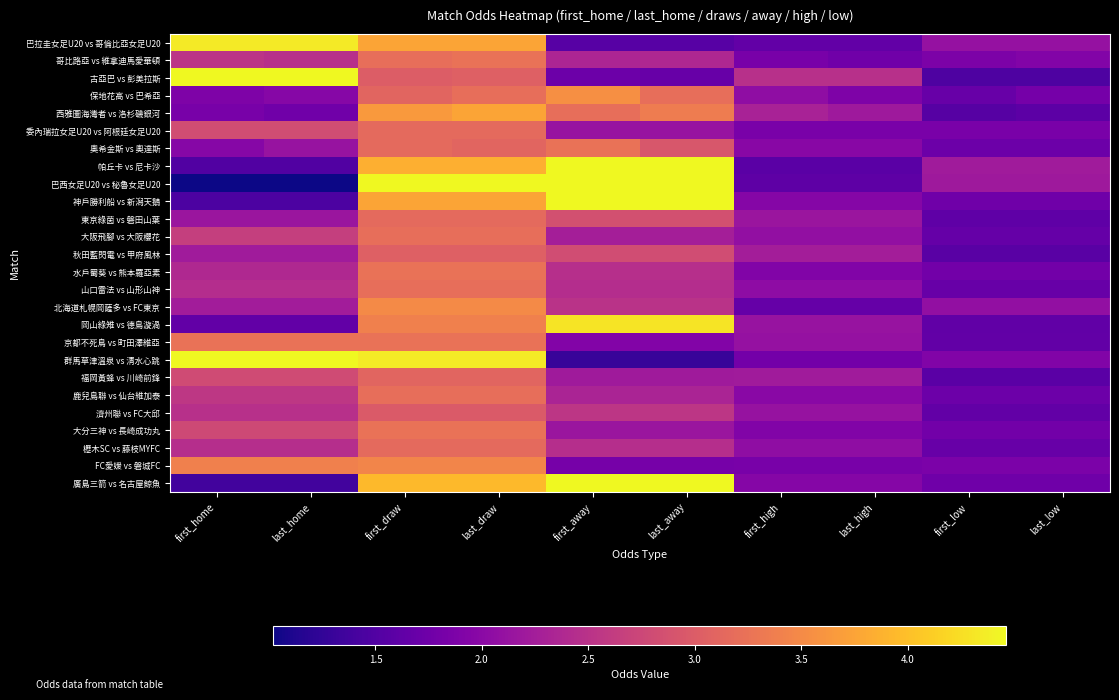

Reading left to right, transcribe all the data shown in this chart.

巴拉圭女足U20 vs 哥倫比亞女足U20: first_home=4.3	last_home=4.3	first_draw=3.8	last_draw=3.8	first_away=1.6	last_away=1.6	first_high=1.6	last_high=1.6	first_low=2.1	last_low=2.1
哥比路亞 vs 維拿迪馬愛華頓: first_home=2.5	last_home=2.5	first_draw=3.2	last_draw=3.2	first_away=2.4	last_away=2.4	first_high=1.8	last_high=1.8	first_low=1.9	last_low=1.9
古亞巴 vs 彭美拉斯: first_home=4.5	last_home=4.7	first_draw=3.0	last_draw=3.0	first_away=1.7	last_away=1.7	first_high=2.5	last_high=2.5	first_low=1.5	last_low=1.5
保地花高 vs 巴希亞: first_home=1.9	last_home=2.0	first_draw=3.1	last_draw=3.2	first_away=3.5	last_away=3.2	first_high=2.0	last_high=1.9	first_low=1.7	last_low=1.8
西雅圖海灣者 vs 洛杉磯銀河: first_home=1.8	last_home=1.8	first_draw=3.6	last_draw=3.8	first_away=3.2	last_away=3.4	first_high=2.3	last_high=2.2	first_low=1.5	last_low=1.6
委內瑞拉女足U20 vs 阿根廷女足U20: first_home=2.8	last_home=2.8	first_draw=3.1	last_draw=3.1	first_away=2.1	last_away=2.1	first_high=1.9	last_high=1.9	first_low=1.9	last_low=1.9
奧希金斯 vs 奧達斯: first_home=2.0	last_home=2.1	first_draw=3.1	last_draw=3.1	first_away=3.2	last_away=2.9	first_high=2.0	last_high=2.0	first_low=1.7	last_low=1.7
帕丘卡 vs 尼卡沙: first_home=1.5	last_home=1.5	first_draw=3.9	last_draw=3.9	first_away=4.8	last_away=4.8	first_high=1.6	last_high=1.6	first_low=2.2	last_low=2.2
巴西女足U20 vs 秘魯女足U20: first_home=1.0	last_home=1.0	first_draw=12.0	last_draw=12.0	first_away=40.0	last_away=40.0	first_high=1.6	last_high=1.6	first_low=2.2	last_low=2.2
神戶勝利船 vs 新潟天鵝: first_home=1.5	last_home=1.5	first_draw=3.8	last_draw=3.8	first_away=5.5	last_away=5.5	first_high=1.9	last_high=1.9	first_low=1.8	last_low=1.8
東京綠茵 vs 磐田山葉: first_home=2.1	last_home=2.1	first_draw=3.1	last_draw=3.1	first_away=2.9	last_away=2.9	first_high=2.1	last_high=2.1	first_low=1.6	last_low=1.6
大阪飛腳 vs 大阪櫻花: first_home=2.6	last_home=2.6	first_draw=3.2	last_draw=3.2	first_away=2.3	last_away=2.3	first_high=2.1	last_high=2.1	first_low=1.7	last_low=1.7
秋田藍閃電 vs 甲府風林: first_home=2.2	last_home=2.2	first_draw=3.0	last_draw=3.0	first_away=2.8	last_away=2.8	first_high=2.2	last_high=2.2	first_low=1.6	last_low=1.6
水戶蜀葵 vs 熊本羅亞素: first_home=2.4	last_home=2.4	first_draw=3.2	last_draw=3.2	first_away=2.5	last_away=2.5	first_high=1.9	last_high=1.9	first_low=1.8	last_low=1.8
山口雷法 vs 山形山神: first_home=2.4	last_home=2.4	first_draw=3.2	last_draw=3.2	first_away=2.4	last_away=2.4	first_high=2.0	last_high=2.0	first_low=1.7	last_low=1.7
北海道札幌岡薩多 vs FC東京: first_home=2.2	last_home=2.2	first_draw=3.5	last_draw=3.5	first_away=2.5	last_away=2.5	first_high=1.7	last_high=1.7	first_low=2.1	last_low=2.1
岡山綠雉 vs 德島漩渦: first_home=1.6	last_home=1.6	first_draw=3.4	last_draw=3.4	first_away=4.3	last_away=4.3	first_high=2.1	last_high=2.1	first_low=1.6	last_low=1.6
京都不死鳥 vs 町田澤維亞: first_home=3.2	last_home=3.2	first_draw=3.2	last_draw=3.2	first_away=1.9	last_away=1.9	first_high=2.1	last_high=2.1	first_low=1.6	last_low=1.6
群馬草津溫泉 vs 清水心跳: first_home=7.8	last_home=7.8	first_draw=4.3	last_draw=4.3	first_away=1.3	last_away=1.3	first_high=1.8	last_high=1.8	first_low=1.9	last_low=1.9
福岡黃蜂 vs 川崎前鋒: first_home=2.8	last_home=2.8	first_draw=3.1	last_draw=3.1	first_away=2.2	last_away=2.2	first_high=2.2	last_high=2.2	first_low=1.6	last_low=1.6
鹿兒島聯 vs 仙台維加泰: first_home=2.6	last_home=2.6	first_draw=3.2	last_draw=3.2	first_away=2.3	last_away=2.3	first_high=2.0	last_high=2.0	first_low=1.7	last_low=1.7
濟州聯 vs FC大邱: first_home=2.5	last_home=2.5	first_draw=3.0	last_draw=3.0	first_away=2.5	last_away=2.5	first_high=2.1	last_high=2.1	first_low=1.6	last_low=1.6
大分三神 vs 長崎成功丸: first_home=2.8	last_home=2.8	first_draw=3.2	last_draw=3.2	first_away=2.1	last_away=2.1	first_high=1.9	last_high=1.9	first_low=1.8	last_low=1.8
櫪木SC vs 藤枝MYFC: first_home=2.5	last_home=2.5	first_draw=3.1	last_draw=3.1	first_away=2.5	last_away=2.5	first_high=2.0	last_high=2.0	first_low=1.7	last_low=1.7
FC愛媛 vs 磐城FC: first_home=3.4	last_home=3.4	first_draw=3.5	last_draw=3.5	first_away=1.8	last_away=1.8	first_high=1.8	last_high=1.8	first_low=1.9	last_low=1.9
廣島三箭 vs 名古屋鯨魚: first_home=1.4	last_home=1.4	first_draw=4.0	last_draw=4.0	first_away=6.4	last_away=6.4	first_high=1.9	last_high=1.9	first_low=1.8	last_low=1.8